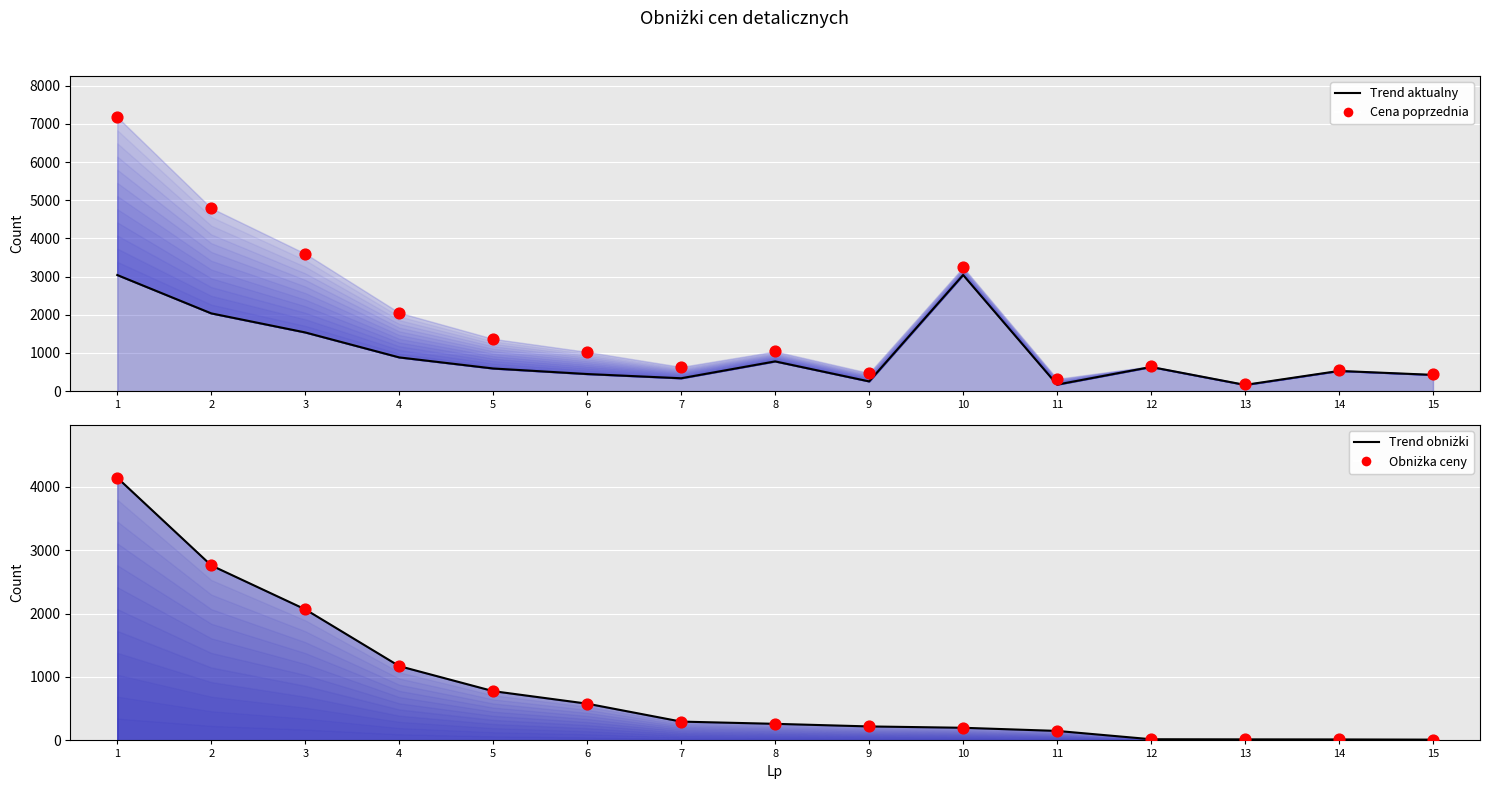

Which series has the widest spread of Y values?

Cena poprzednia